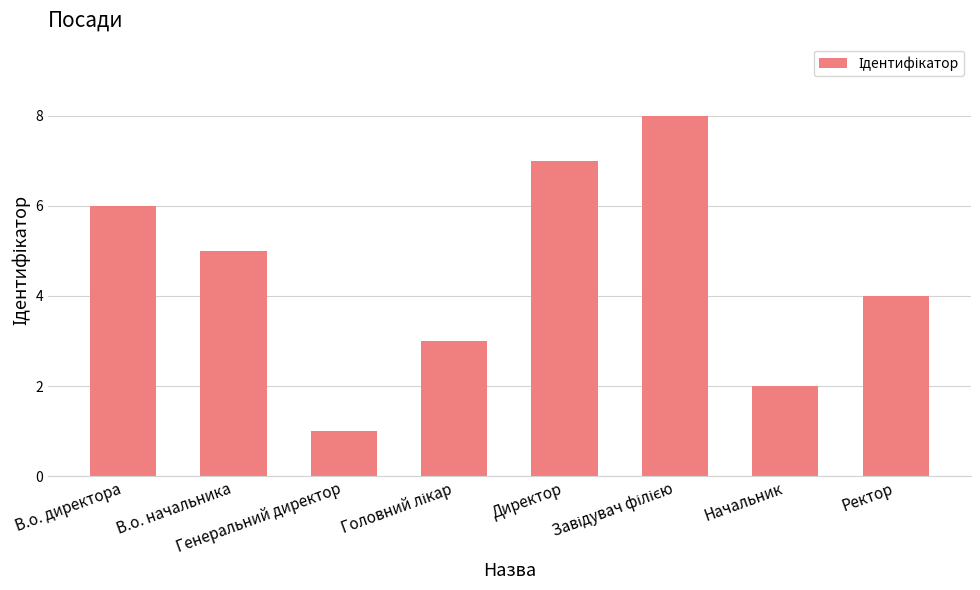

How many bars are there in total?

8